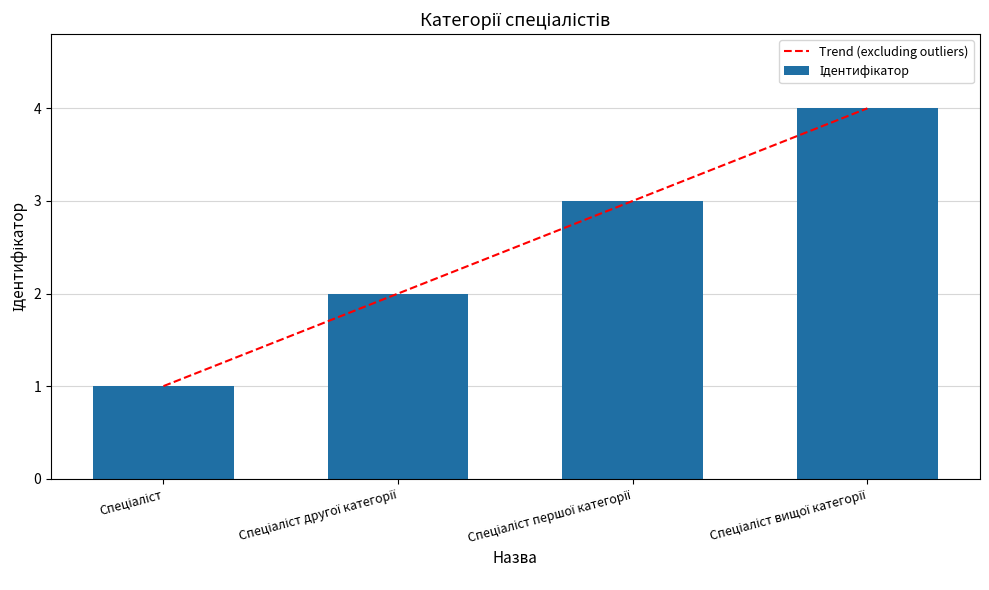

Where is Trend (excluding outliers) nearest to the value 2?

Спеціаліст другої категорії